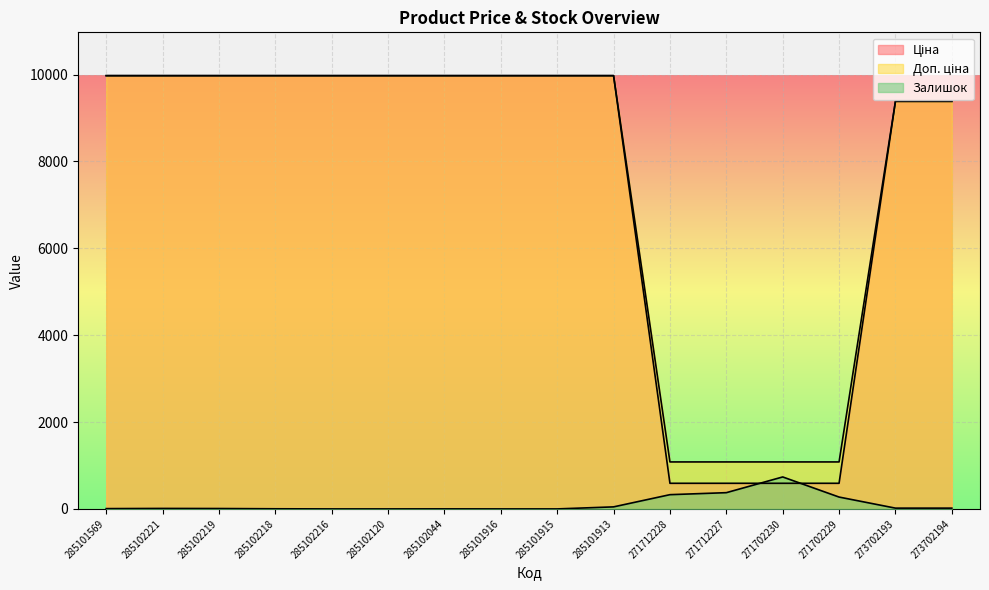

How many lines are shown in the chart?

3